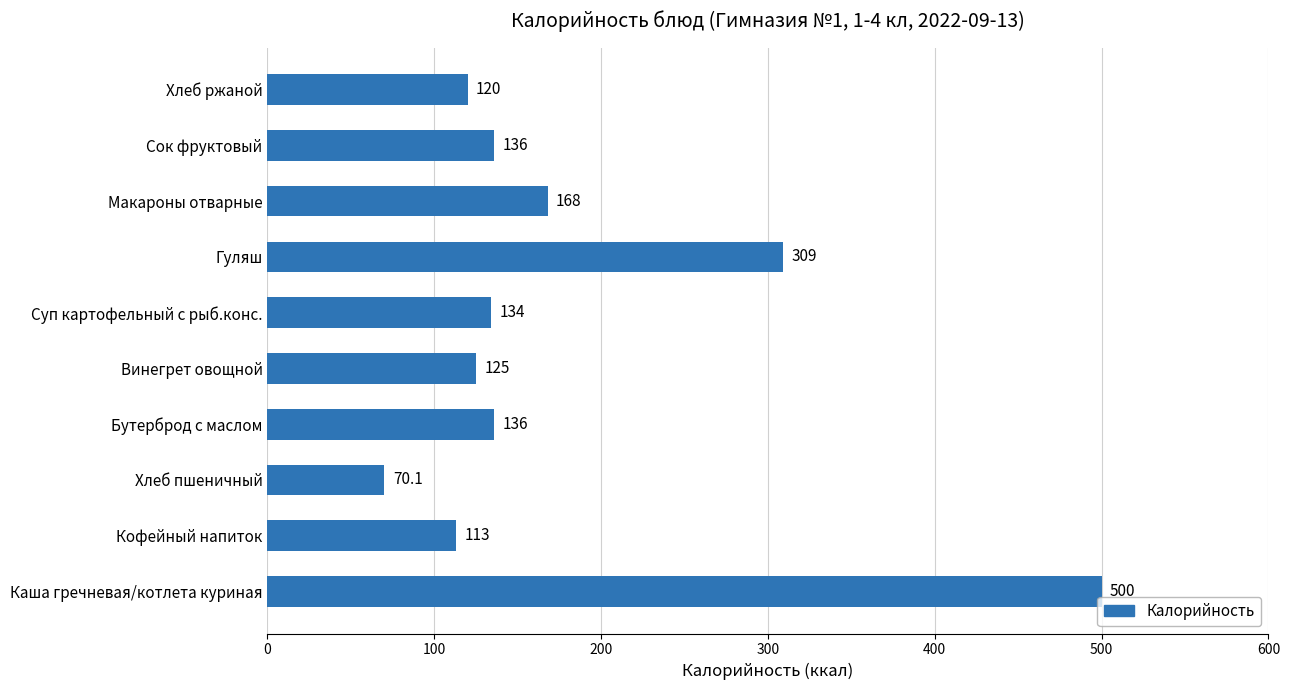

Read the value at Гуляш.

309.0